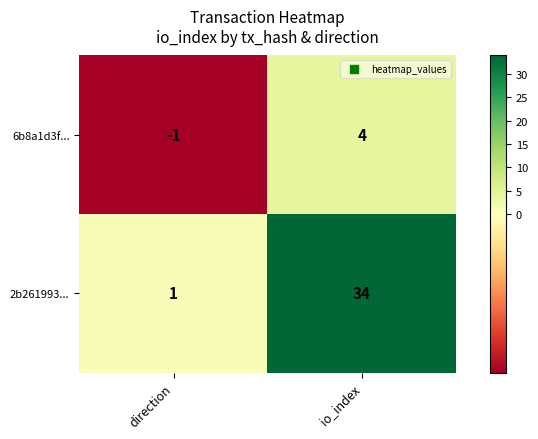

How many categories are shown in the chart?

2